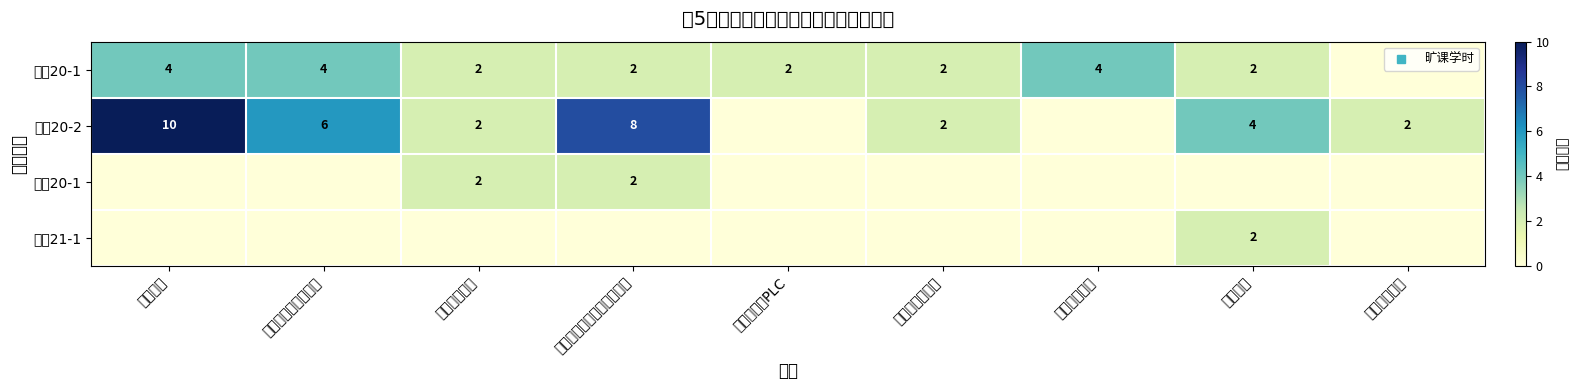

At which category is the sum across all series the highest?

机械原理